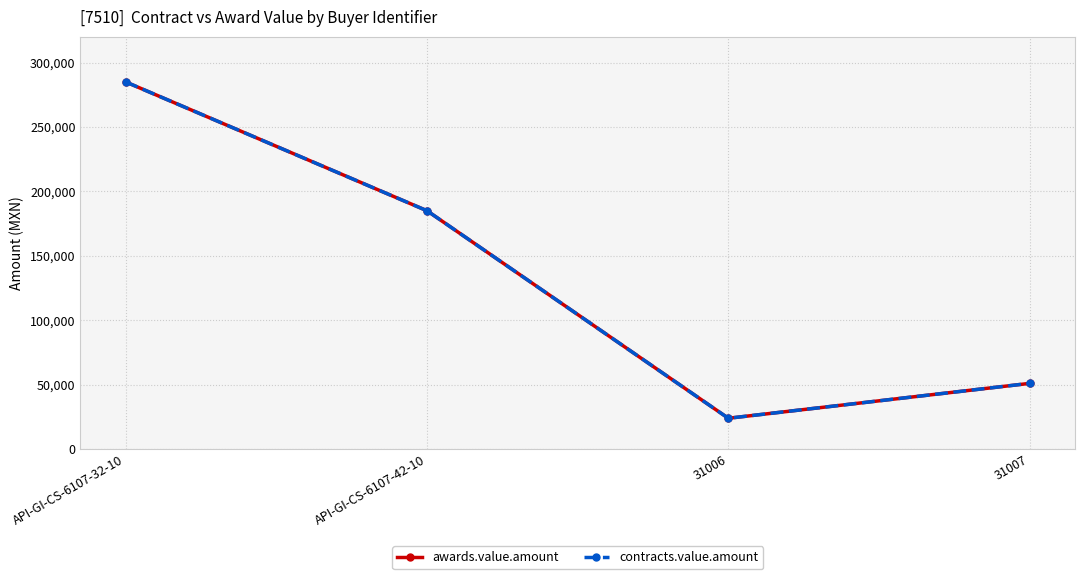

The value of contracts.value.amount at 31006 is 32566. True or false?

False